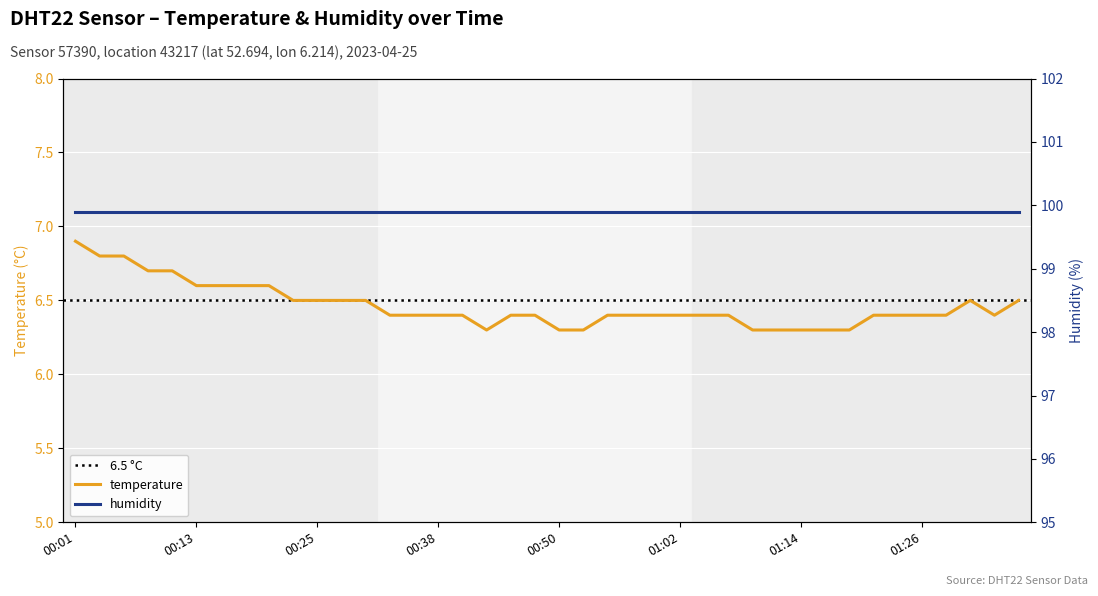

Reading right to left, transcribe all the data shown in this chart.

6.5	6.4	6.5	6.4	6.4	6.4	6.4	6.3	6.3	6.3	6.3	6.3	6.4	6.4	6.4	6.4	6.4	6.4	6.3	6.3	6.4	6.4	6.3	6.4	6.4	6.4	6.4	6.5	6.5	6.5	6.5	6.6	6.6	6.6	6.6	6.7	6.7	6.8	6.8	6.9